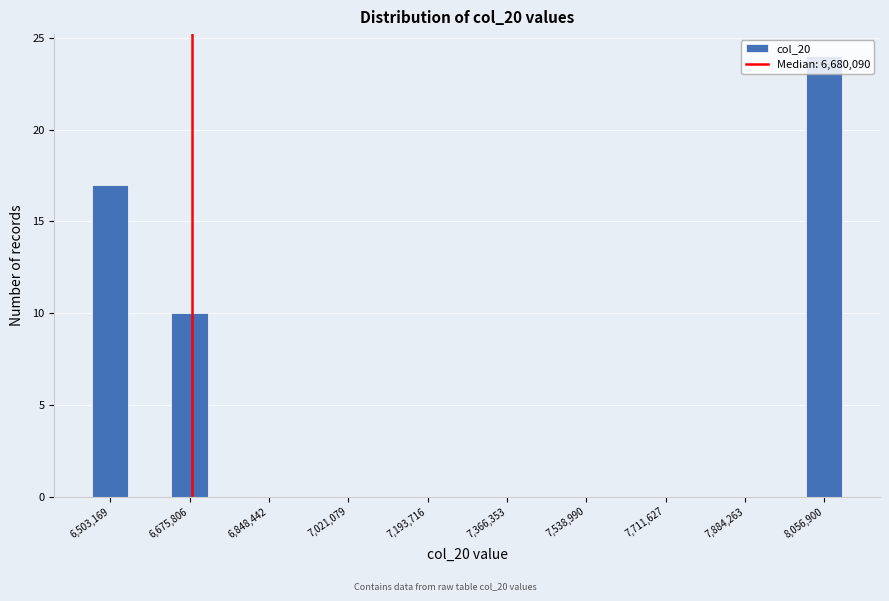

Reading left to right, transcribe this chart: for each bar, give the range it covers on the x-axis and its height. Neither the bar edges nor the heights are printed on the chart, so give them approximately, as read against the axes.

6460000 to 6540000: 17
6540000 to 6640000: 0
6640000 to 6720000: 10
6720000 to 6800000: 0
6800000 to 6900000: 0
6900000 to 6980000: 0
6980000 to 7060000: 0
7060000 to 7160000: 0
7160000 to 7240000: 0
7240000 to 7320000: 0
7320000 to 7400000: 0
7400000 to 7500000: 0
7500000 to 7580000: 0
7580000 to 7660000: 0
7660000 to 7760000: 0
7760000 to 7840000: 0
7840000 to 7920000: 0
7920000 to 8020000: 0
8020000 to 8100000: 24